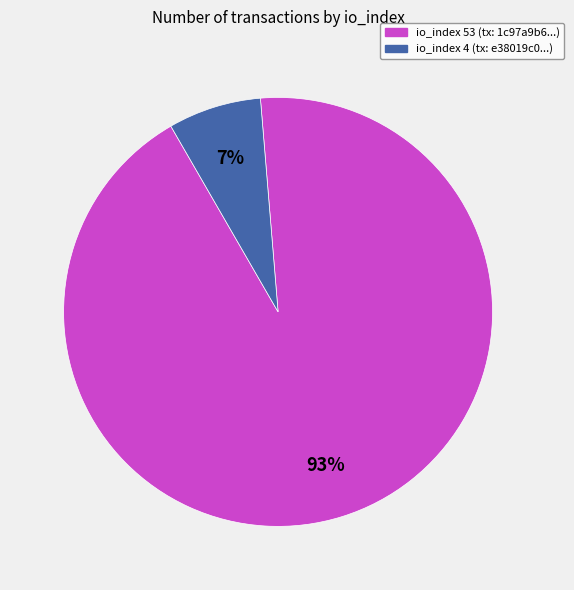

To the nearest percent, what is the average slice percentage?

50%